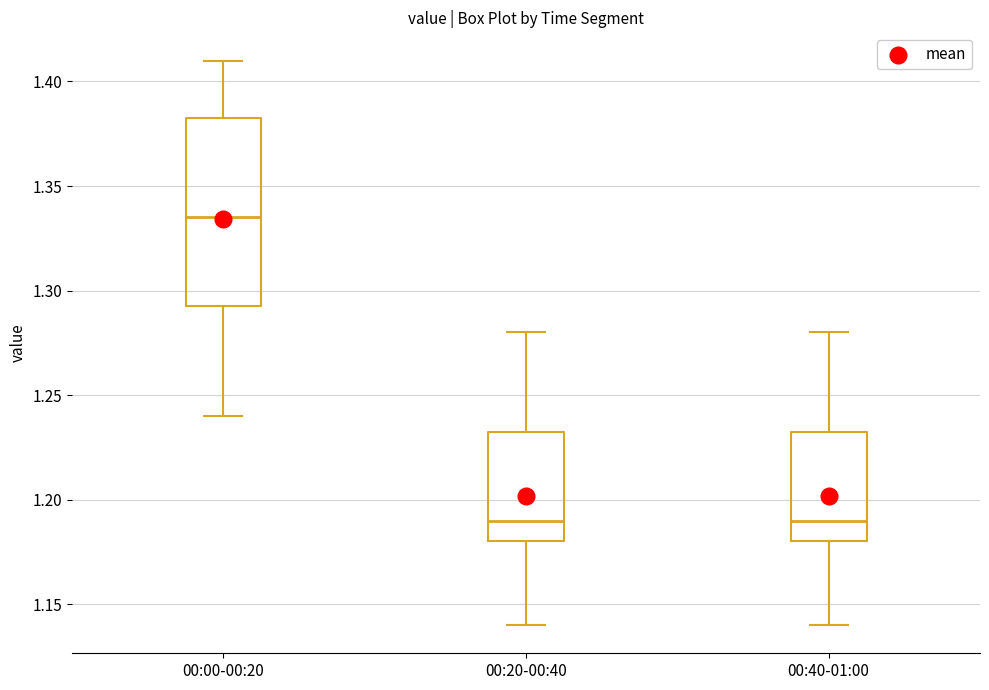

Which box is the tallest, from its lower edge to its upper edge?

00:00-00:20